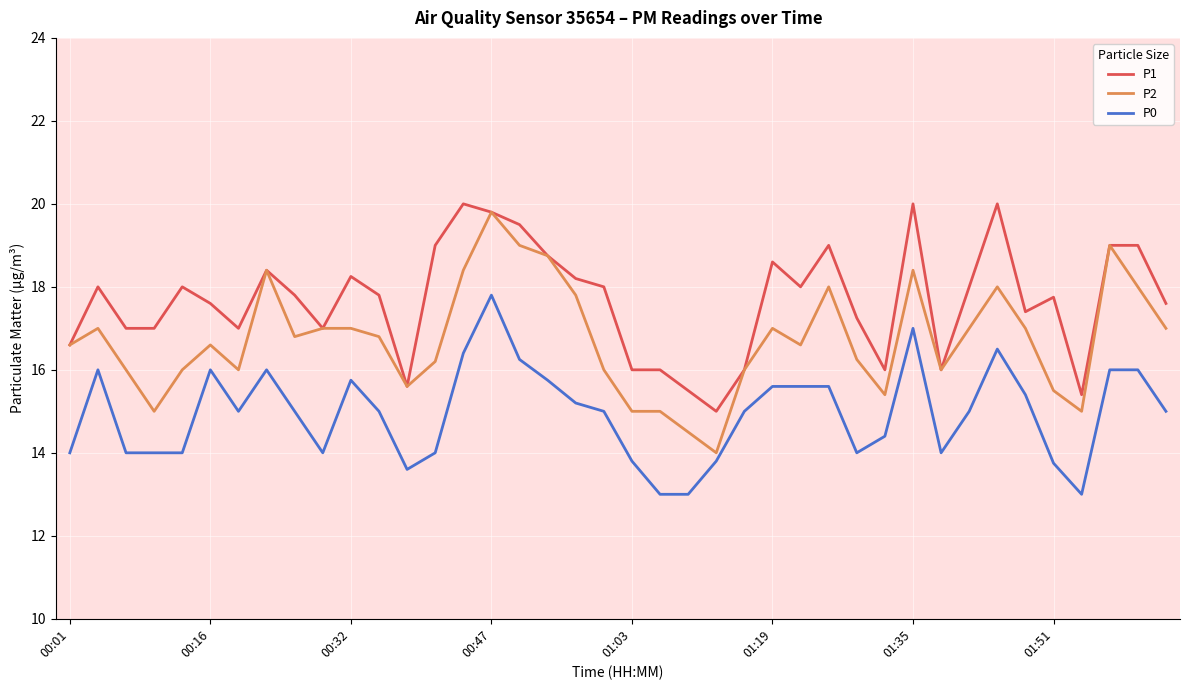

Which series has the widest spread of values?

P2